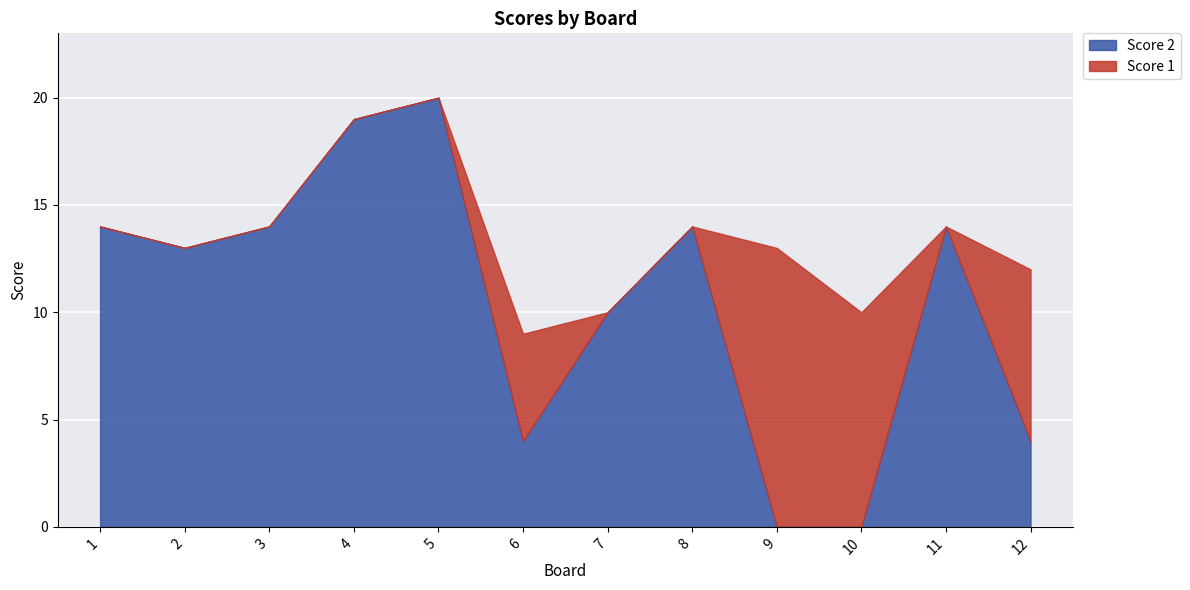

Rank the categories by Score 1 value from lowest to highest.

1, 2, 3, 4, 5, 7, 8, 11, 6, 12, 10, 9